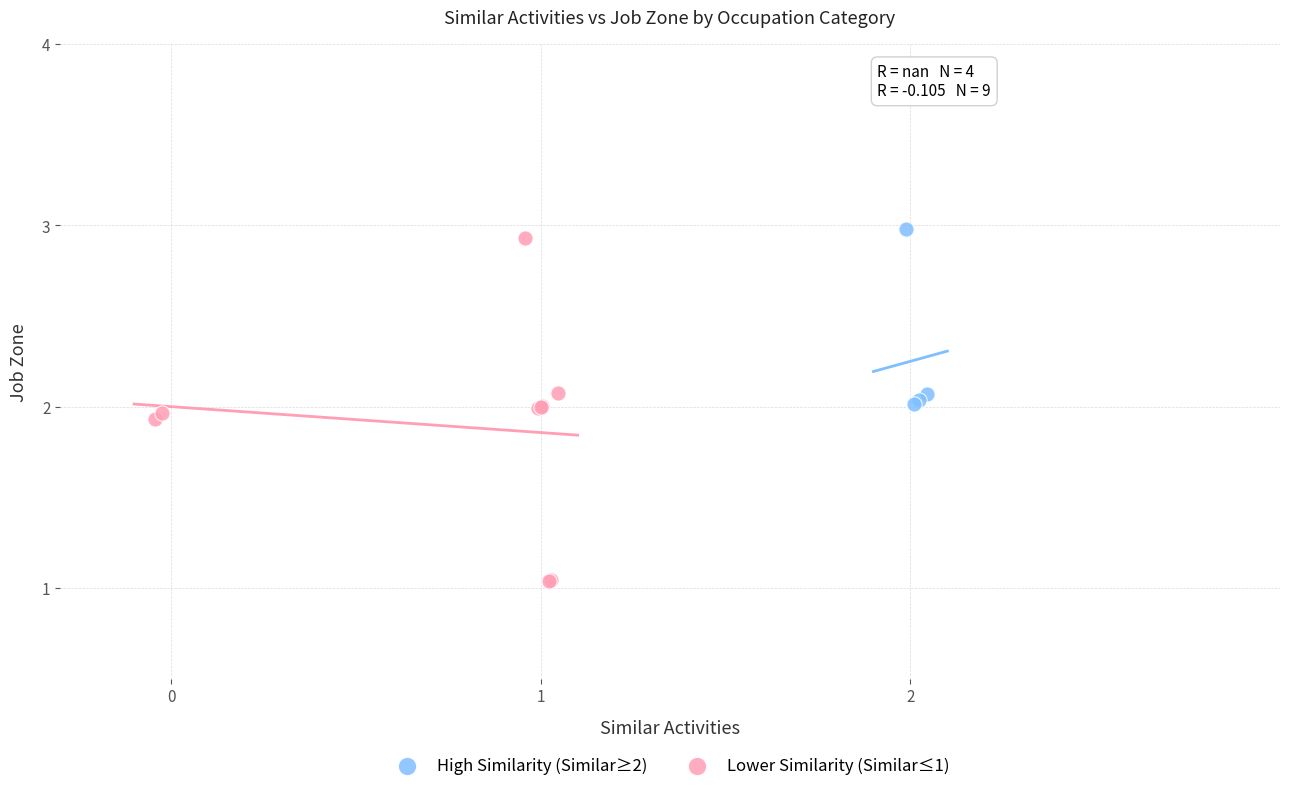

Which series contains the lowest Y value?

Lower Similarity (Similar≤1)